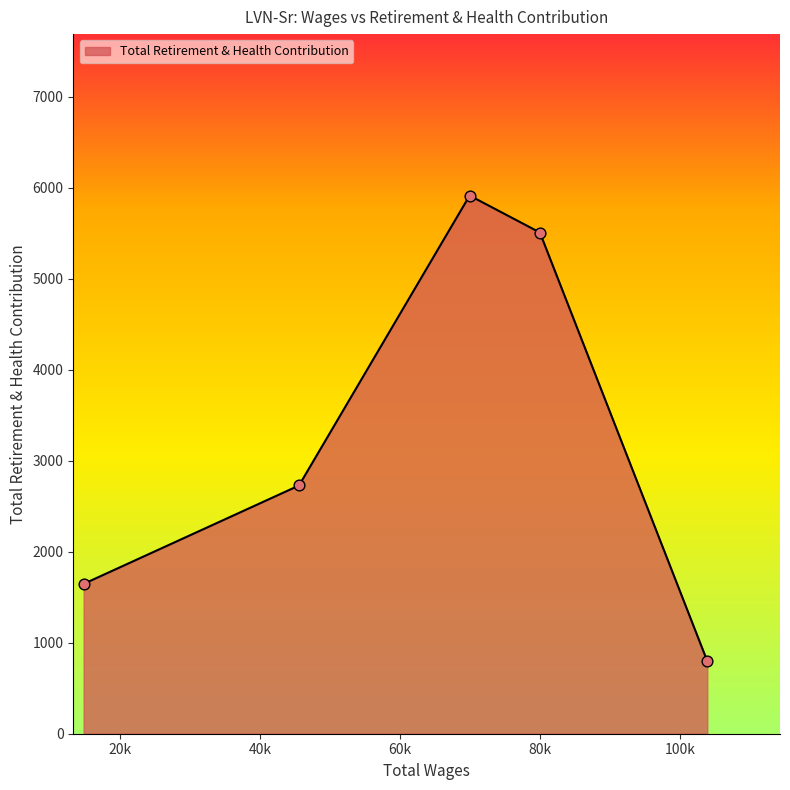

What is the sum of all values?

16588